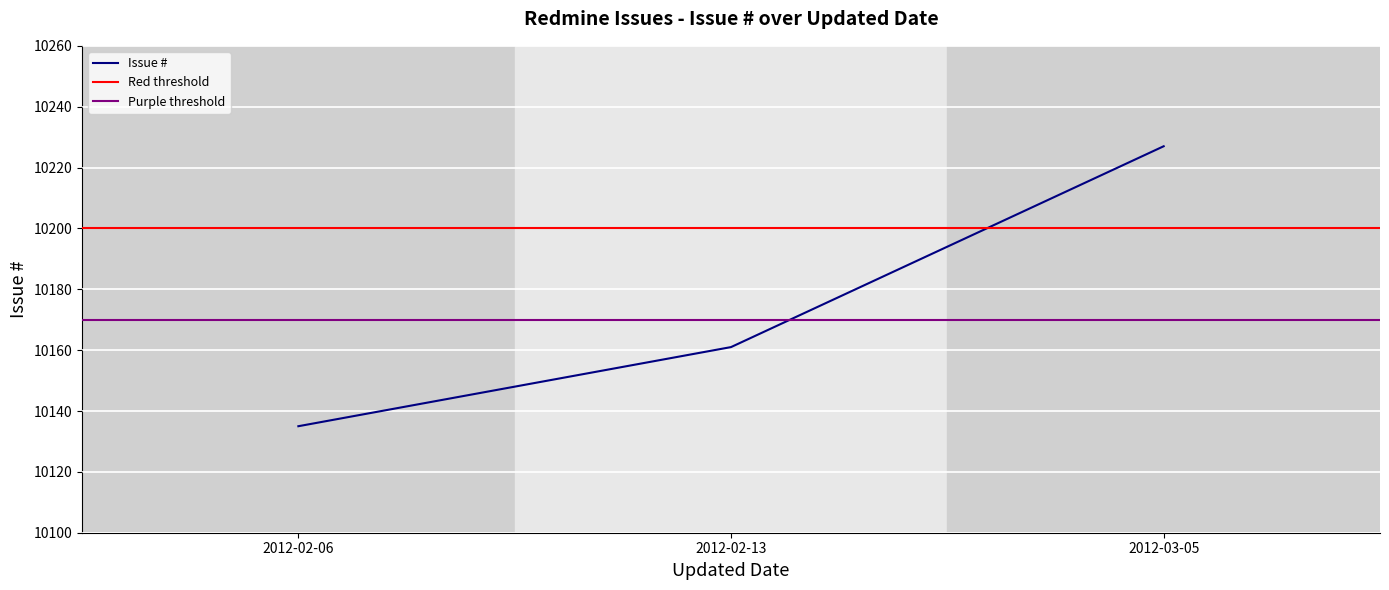

At which category does the chart reach its minimum across all series?

2012-02-06